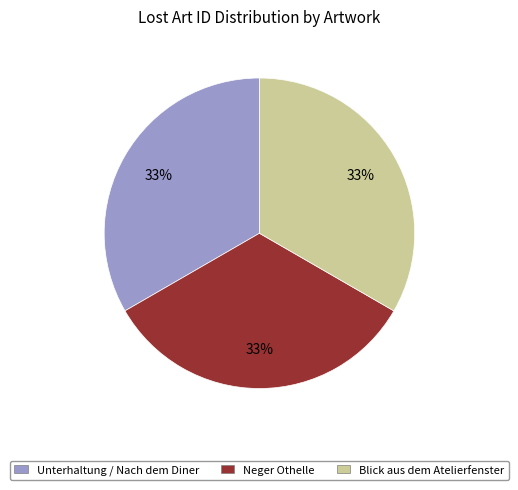

Combined, do Unterhaltung / Nach dem Diner and Neger Othelle account for over 50%?

Yes